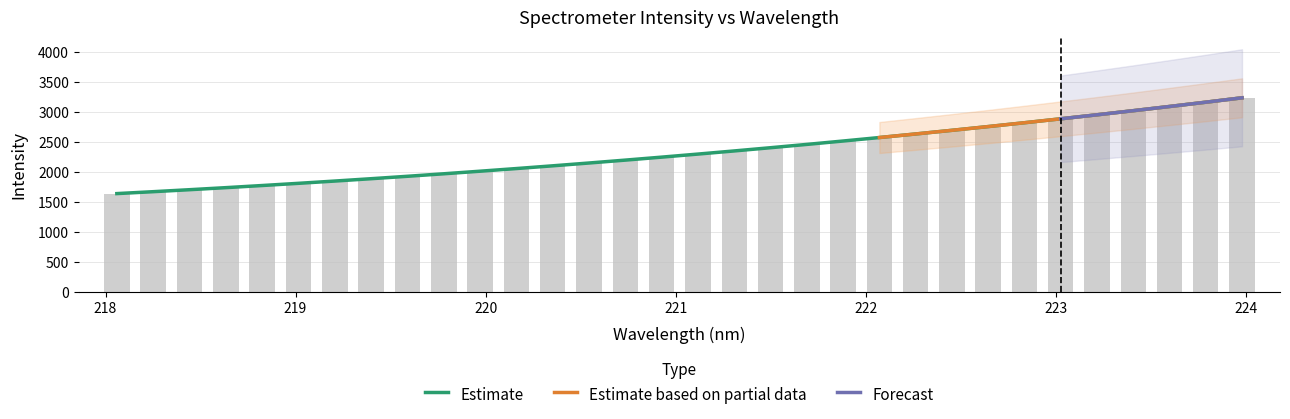

What is the difference between the maximum and second lowest values?

1566.7